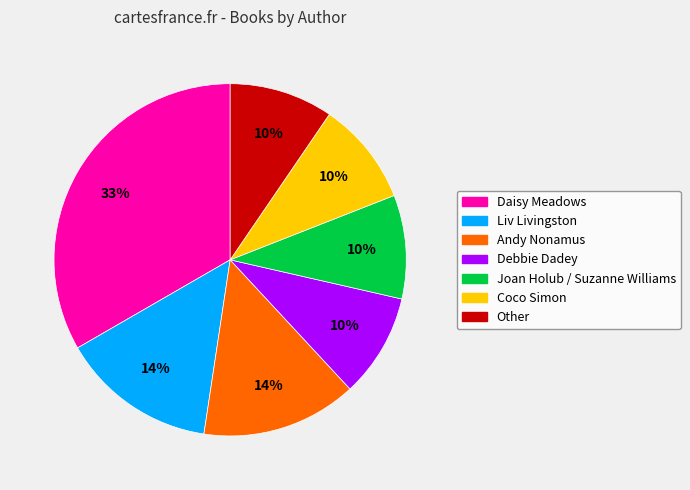

Combined, do Liv Livingston and Andy Nonamus account for over 50%?

No